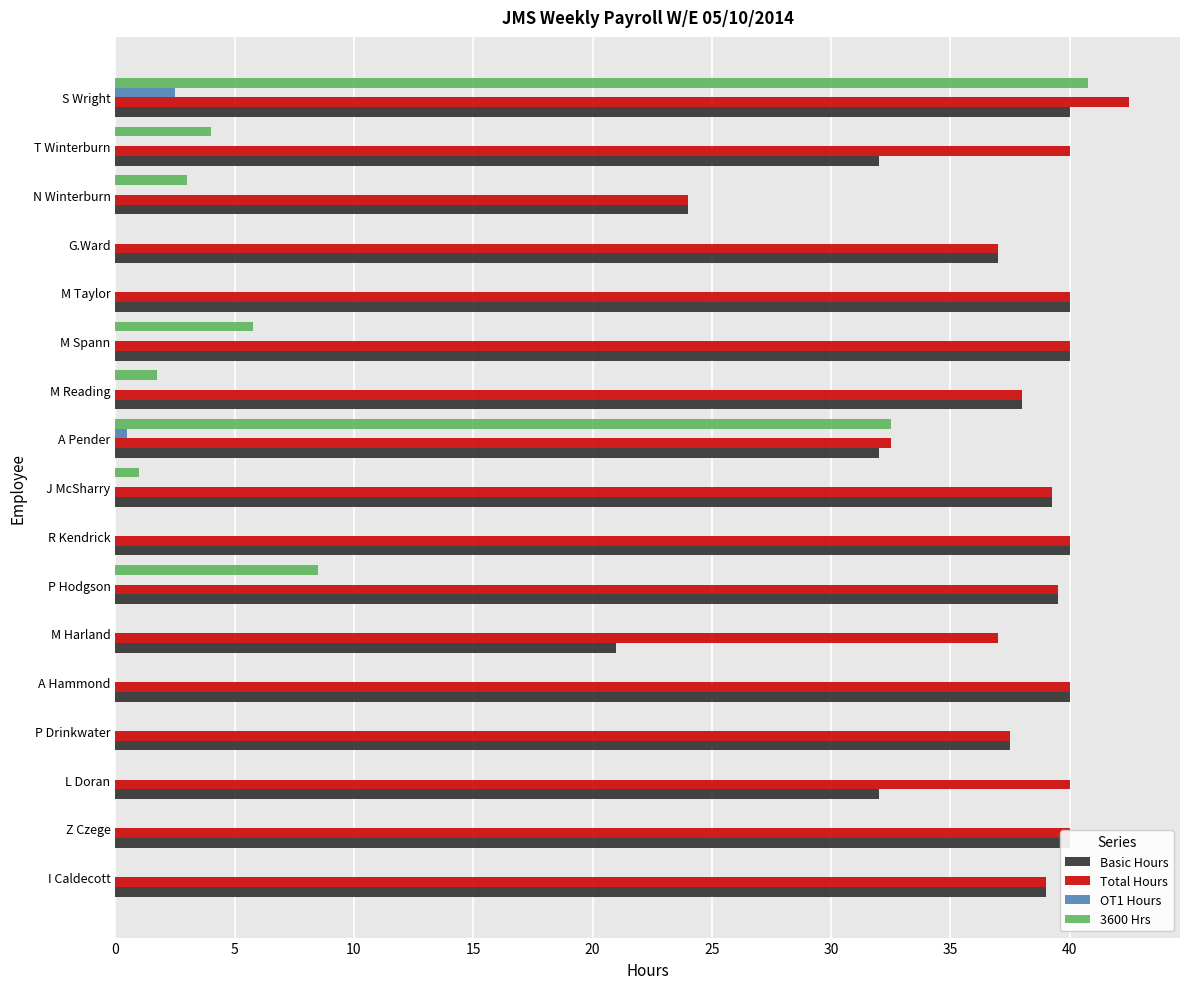

What is the highest value of the Basic Hours series?

40.0